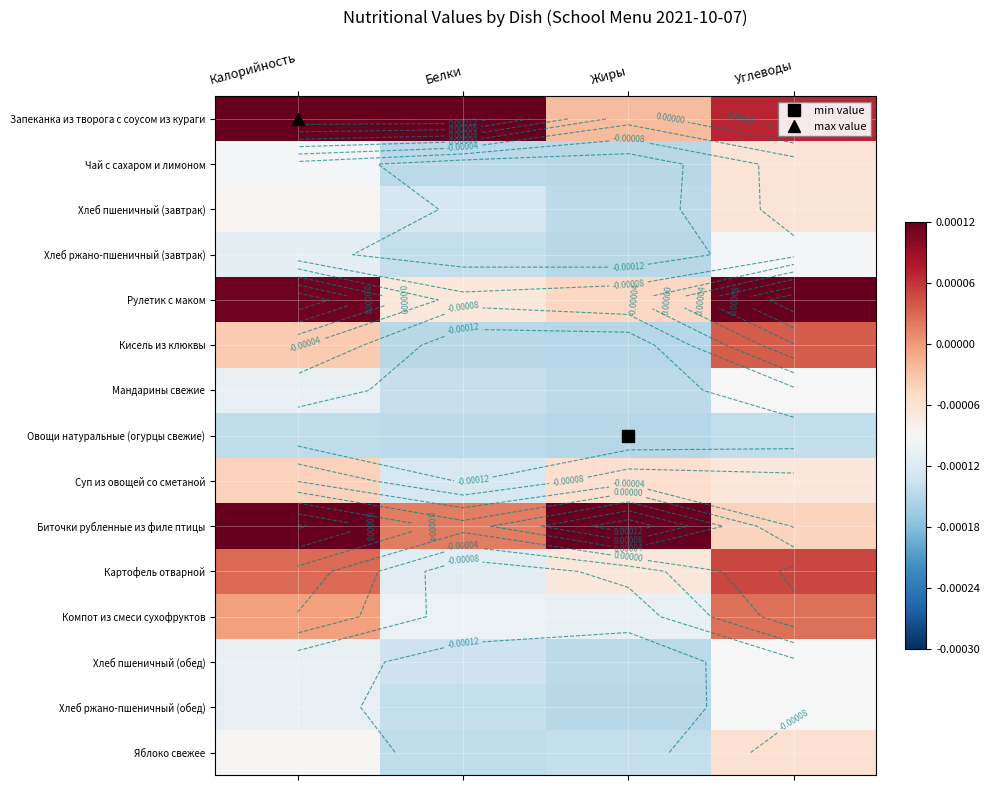

Between Жиры and Углеводы, which is larger?

Углеводы